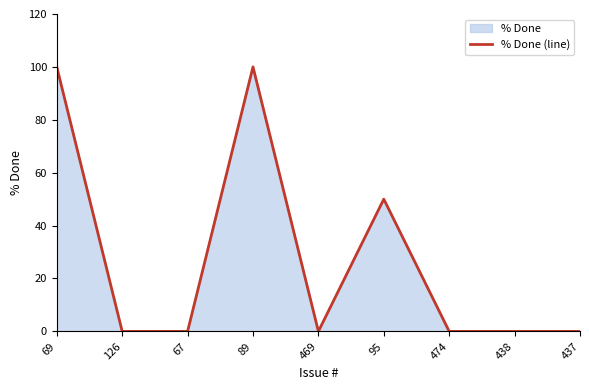

The value at 126 is 0. True or false?

True